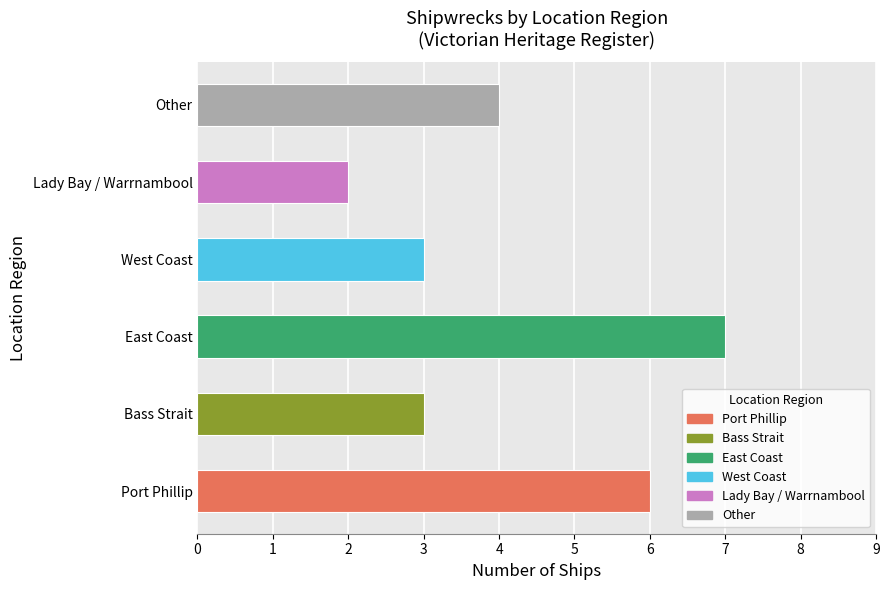

Which category has the lowest value across all series?

Lady Bay / Warrnambool